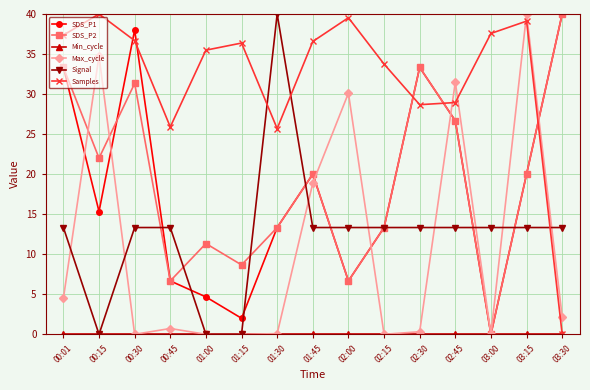

Count the number of categories in the chart.

15